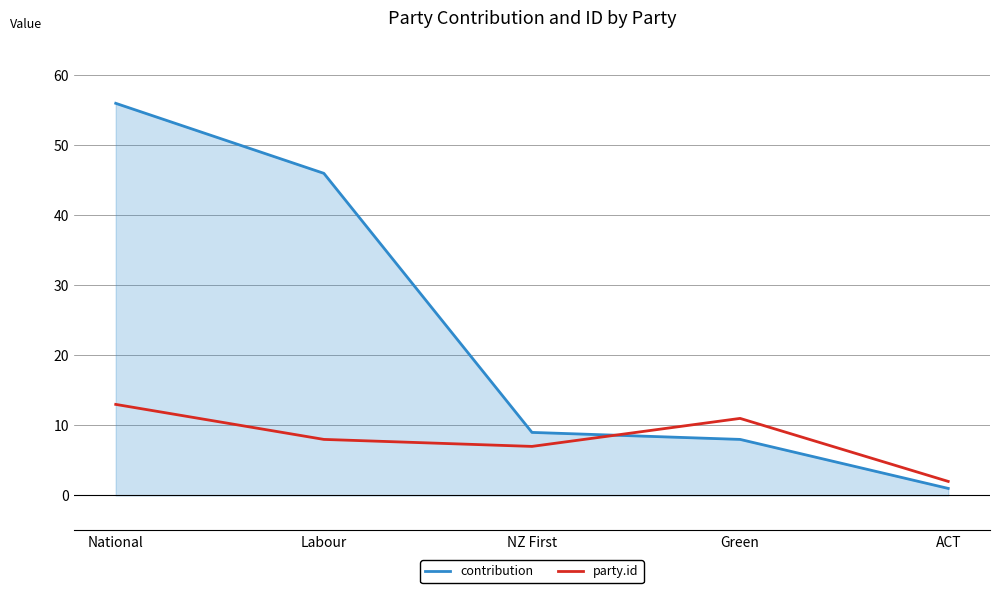

What is the difference between the maximum and minimum values in the contribution series?

55